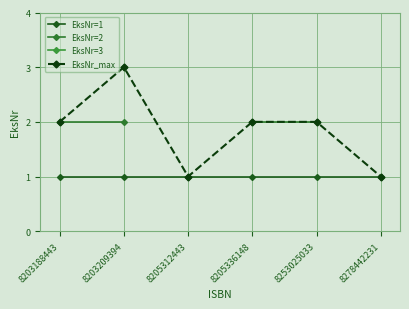

Which category has the lowest value in the EksNr=1 series?

8203188443